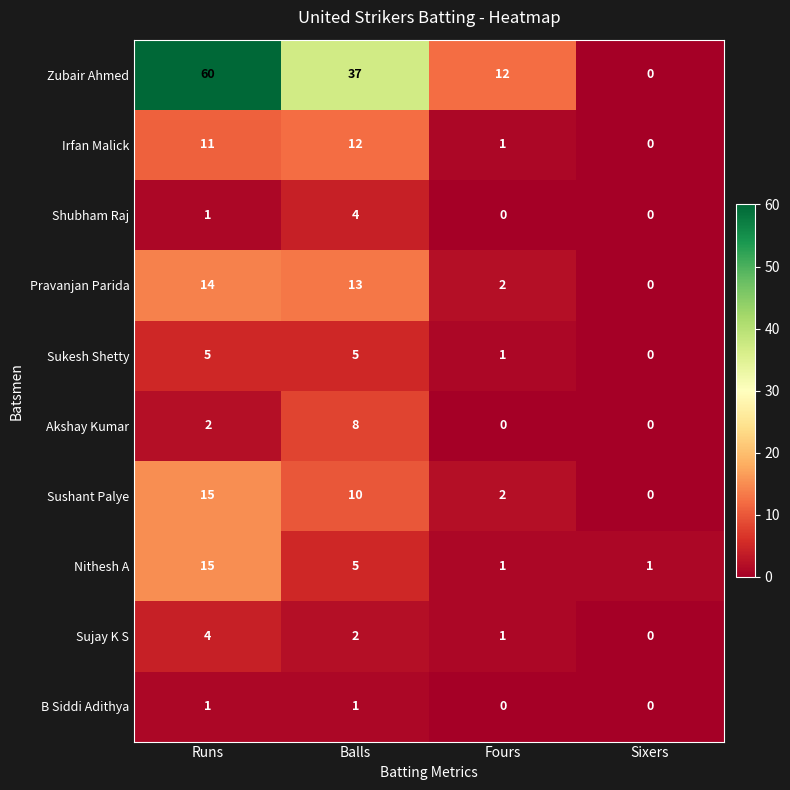

Is it true that Sushant Palye equals 9 at Sixers?

False